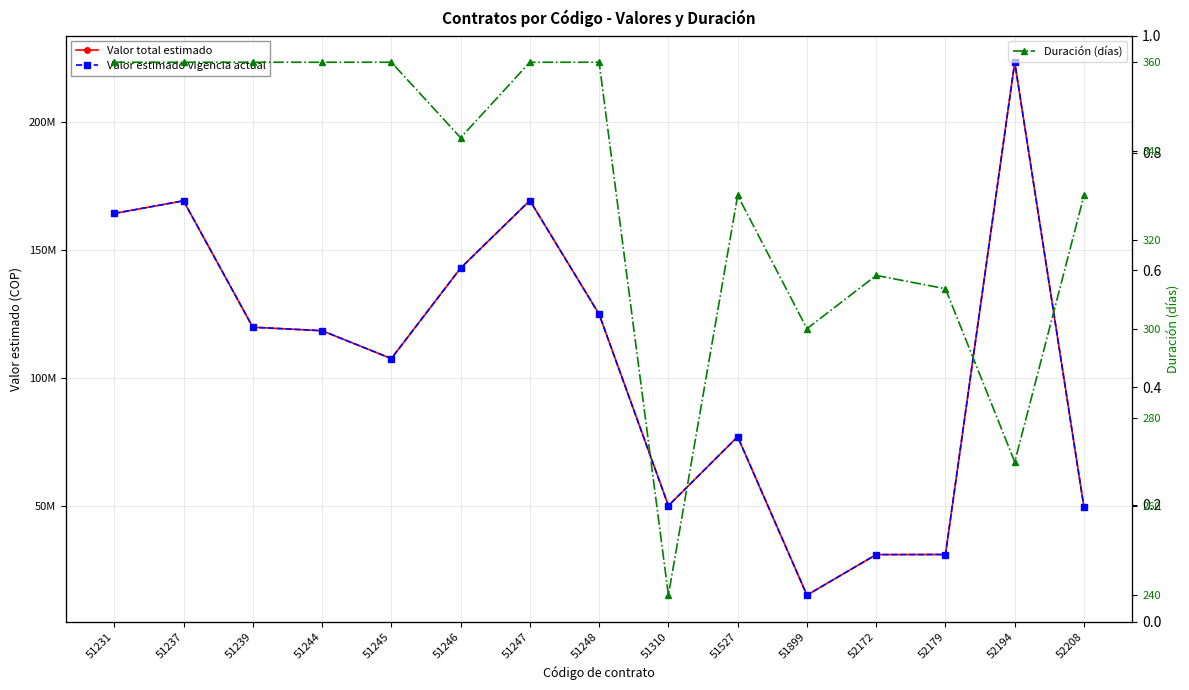

Which has a higher value, 51237 or 51239?

51237